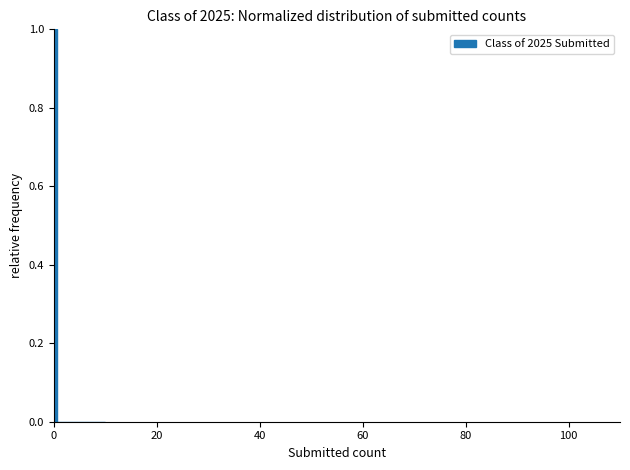

Read against the x-axis, roughly where is the centre of the tallest bar?

0